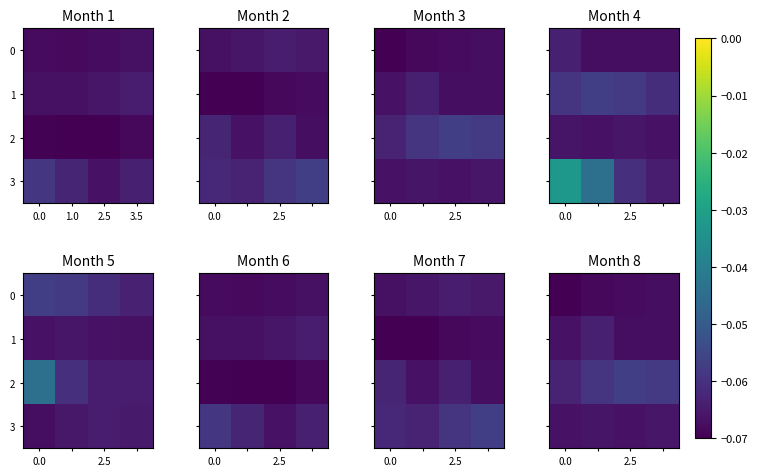

How many distinct data groups are displayed?

4